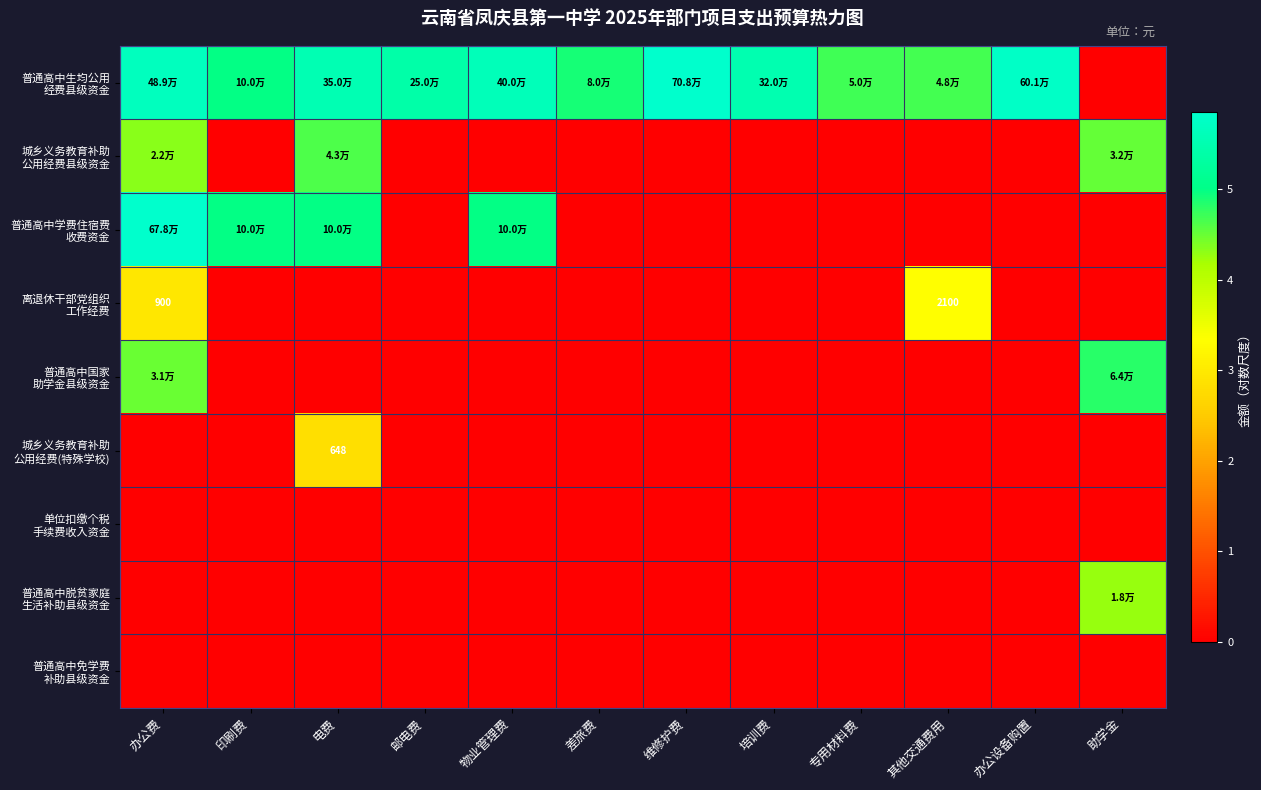

The 普通高中生均公用 经费县级资金 series shows 5.8 at 办公设备购置. True or false?

True